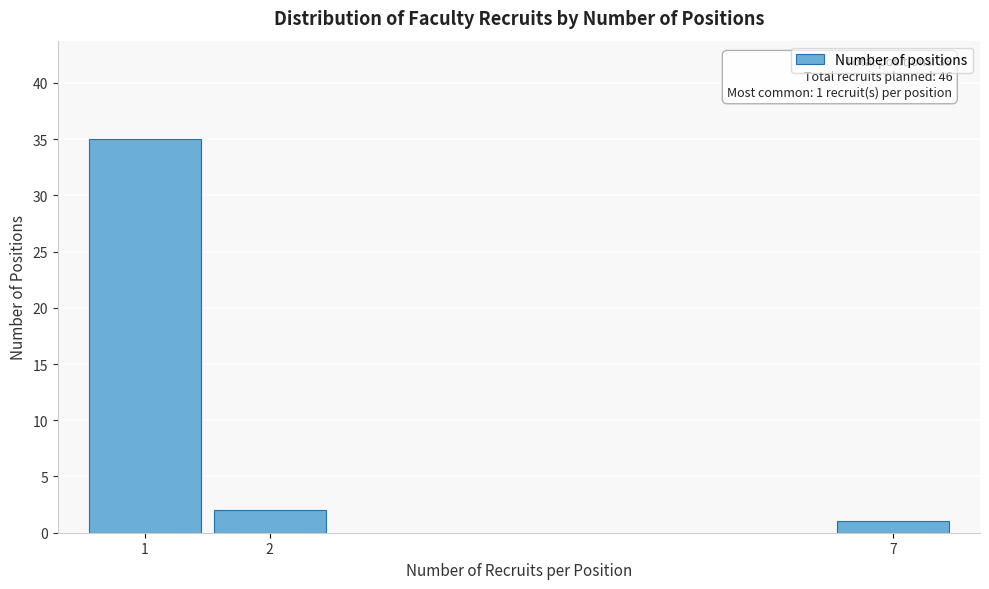

Reading right to left, extract all data points from this chart.

1	2	35